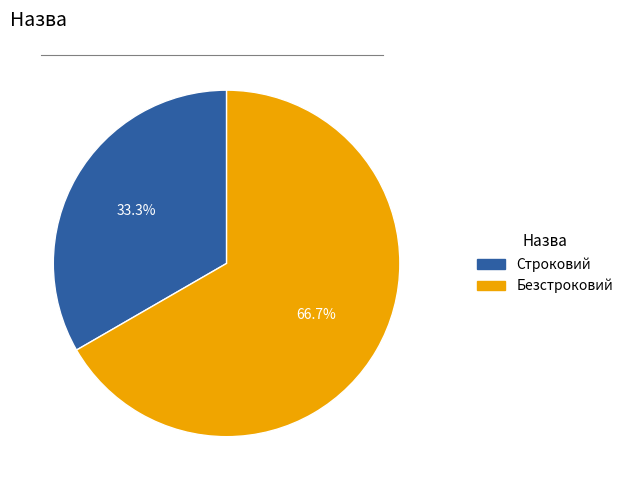

To the nearest percent, what portion does Безстроковий represent?

67%